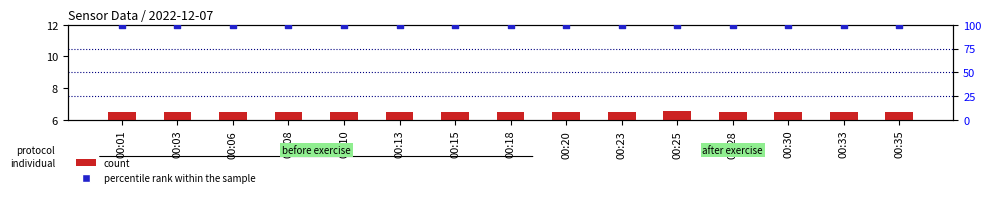

At how many categories does at least one series exceed 69?

15